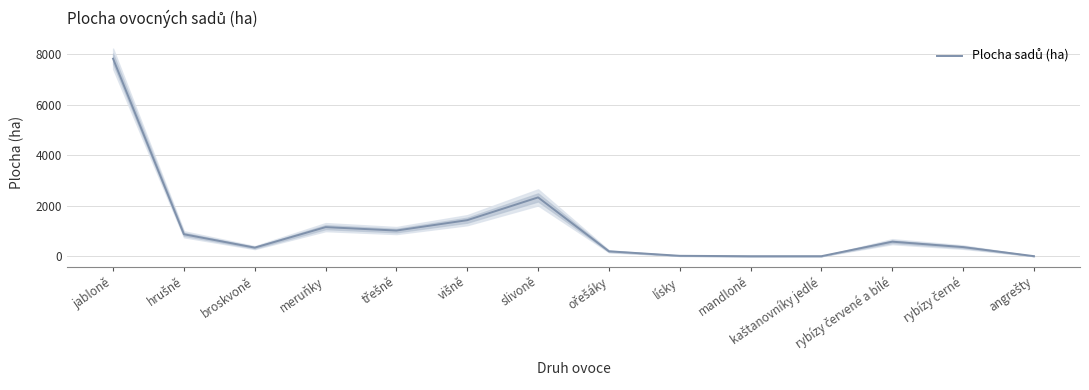

How many points are lower than both their immediate neighbors (excluding endpoints)?

3